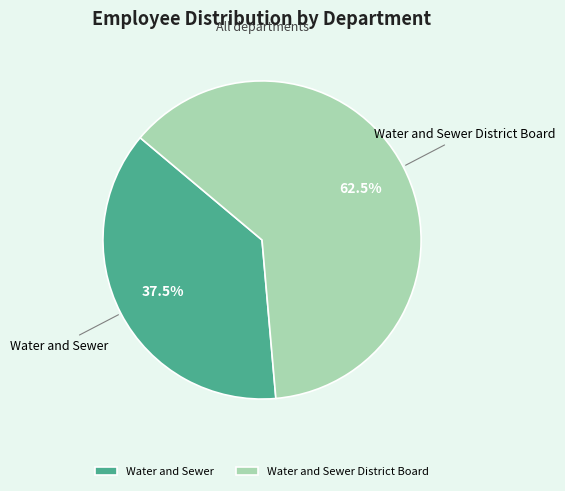

Is it true that Water and Sewer District Board is 71% of the pie?

False